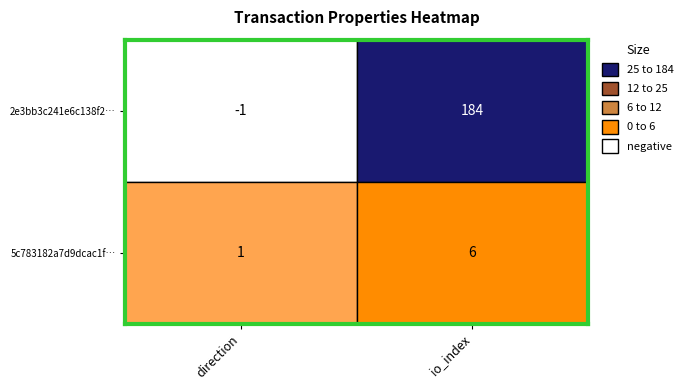

What is the highest value of the 5c783182a7d9dcac1f676032ab82fdffd1c7157 series?

6